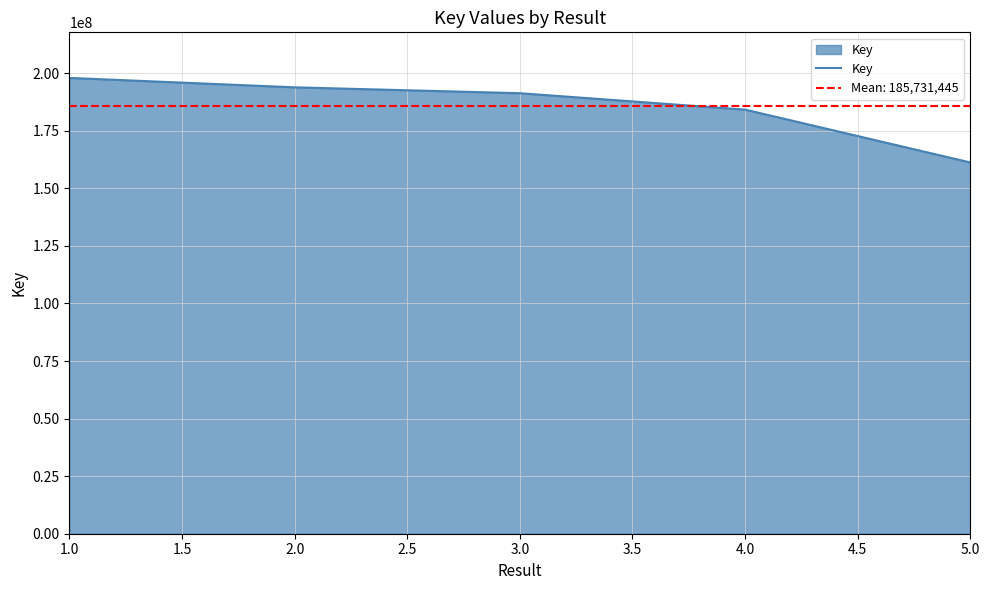

At which label does the data first exceed 191332338?

1.0